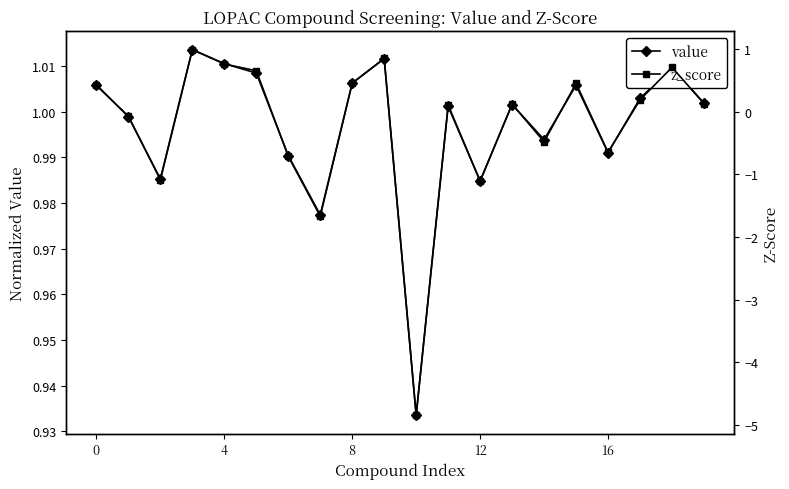

Reading right to left, transcribe all the data shown in this chart.

value: 1.0	1.0	1.0	1.0	1.0	1.0	1.0	1.0	1.0	0.9	1.0	1.0	1.0	1.0	1.0	1.0	1.0	1.0	1.0	1.0
z_score: 0.1	0.7	0.2	-0.6	0.5	-0.5	0.1	-1.1	0.1	-4.8	0.8	0.5	-1.7	-0.7	0.7	0.8	1.0	-1.1	-0.1	0.4